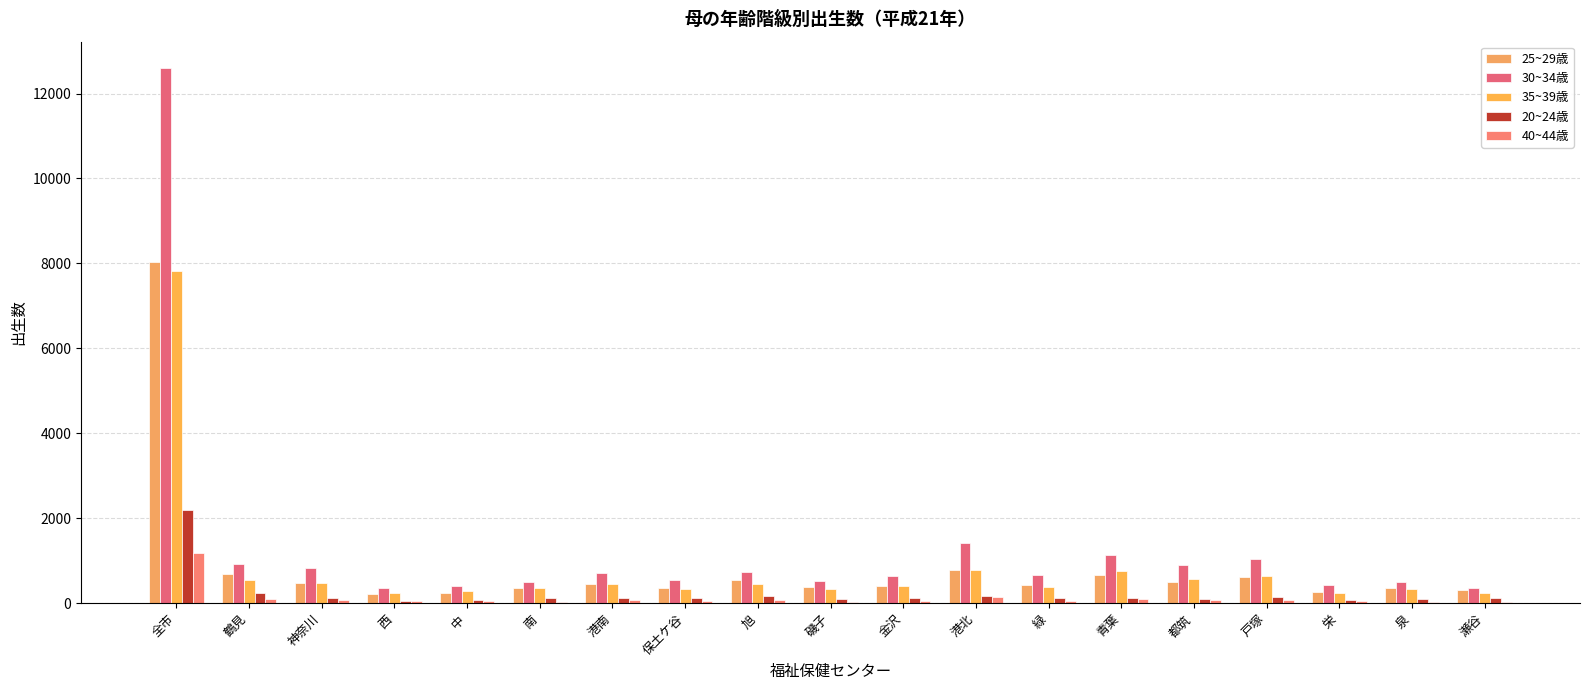

What is the difference between the maximum and minimum values in the 40~44歳 series?

1141